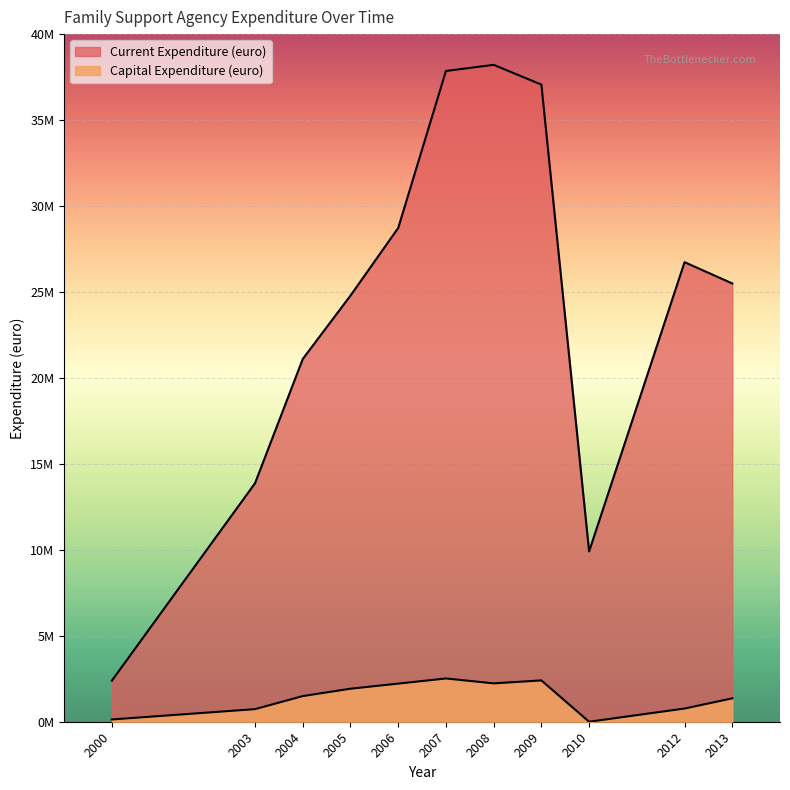

What is the value of the Current Expenditure (euro) point at the 11th from the left?

25495000